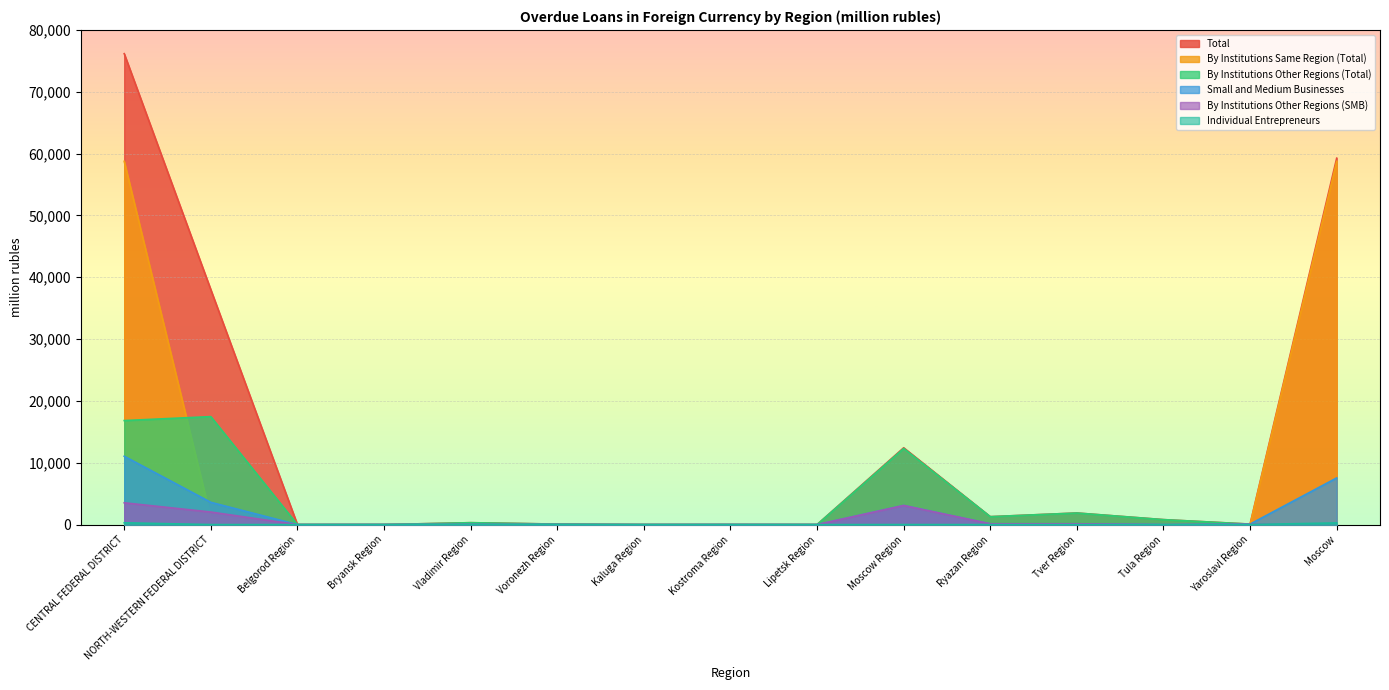

Is it true that By Institutions Other Regions (Total) equals 9 at Kostroma Region?

True